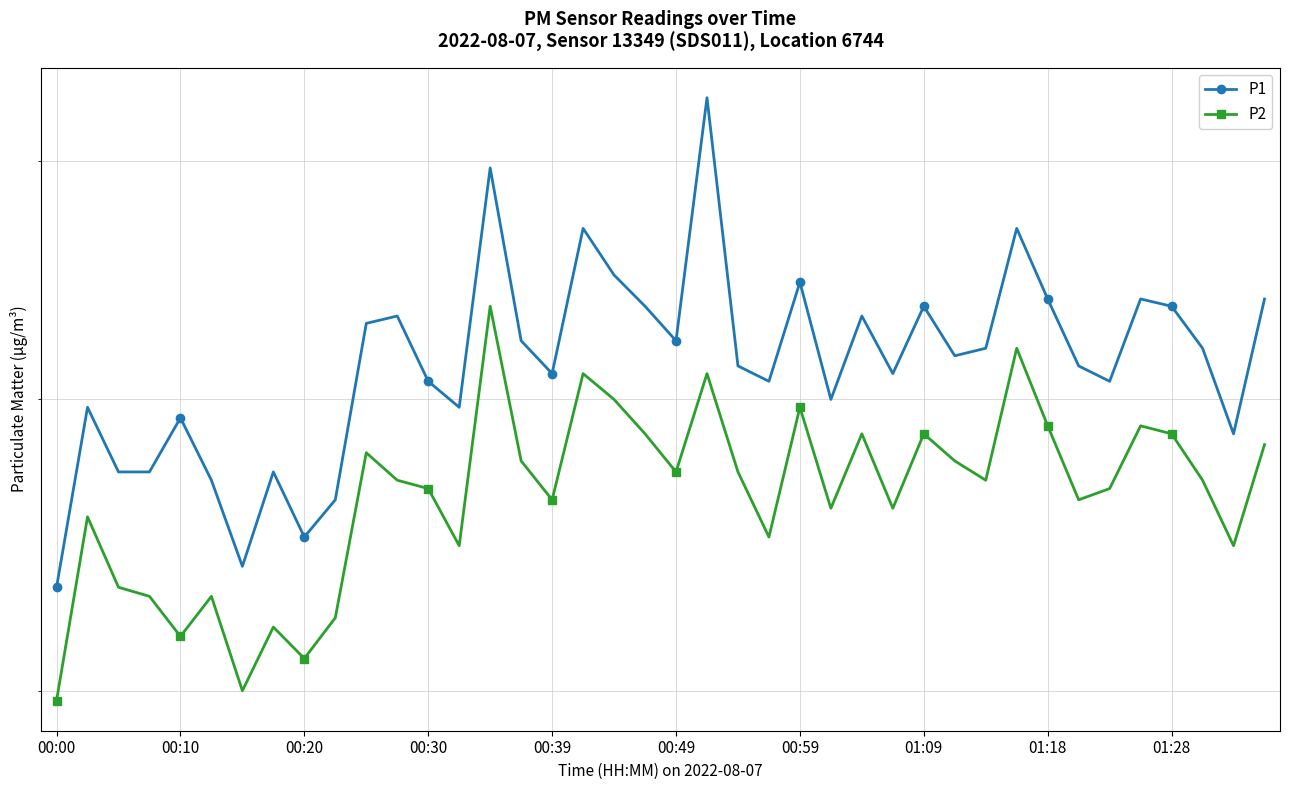

What is the difference between the maximum and minimum values in the P1 series?

2.0